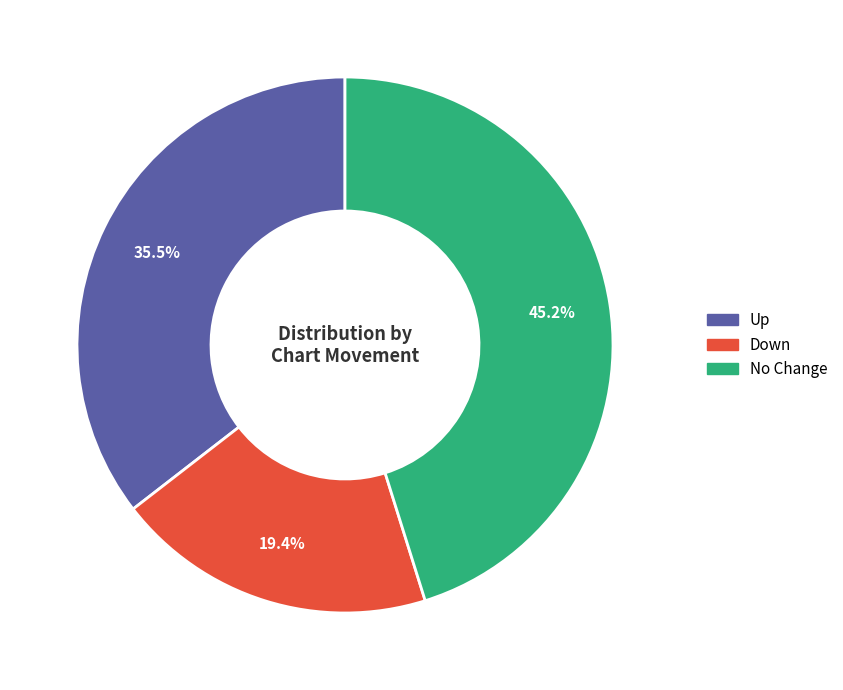

Is there a majority slice in this chart?

No